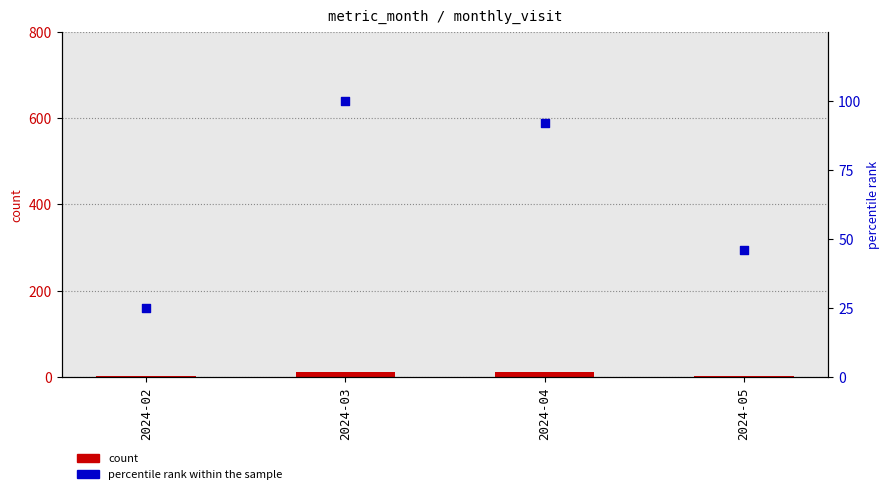

What are all the series names shown in the legend?

count, percentile rank within the sample